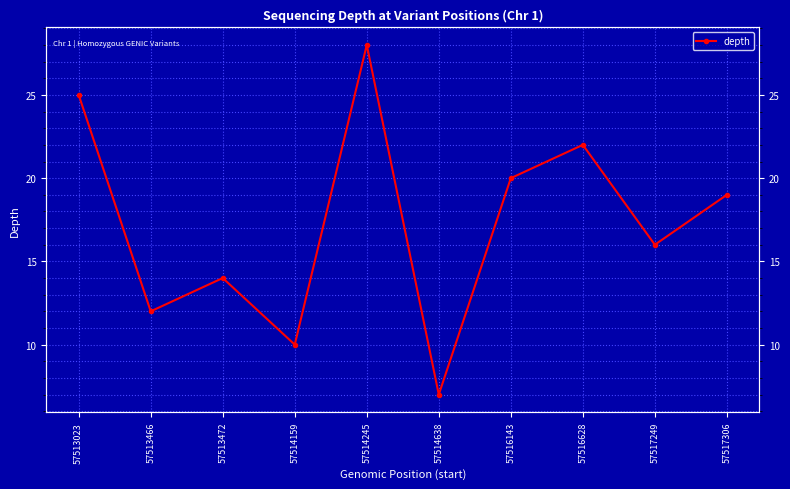

Where is the first local minimum?

57513466